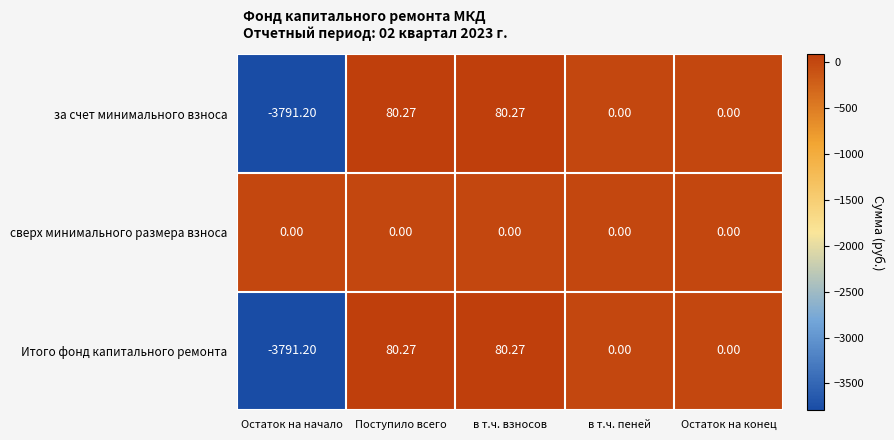

At which category does the chart reach its minimum across all series?

Остаток на начало